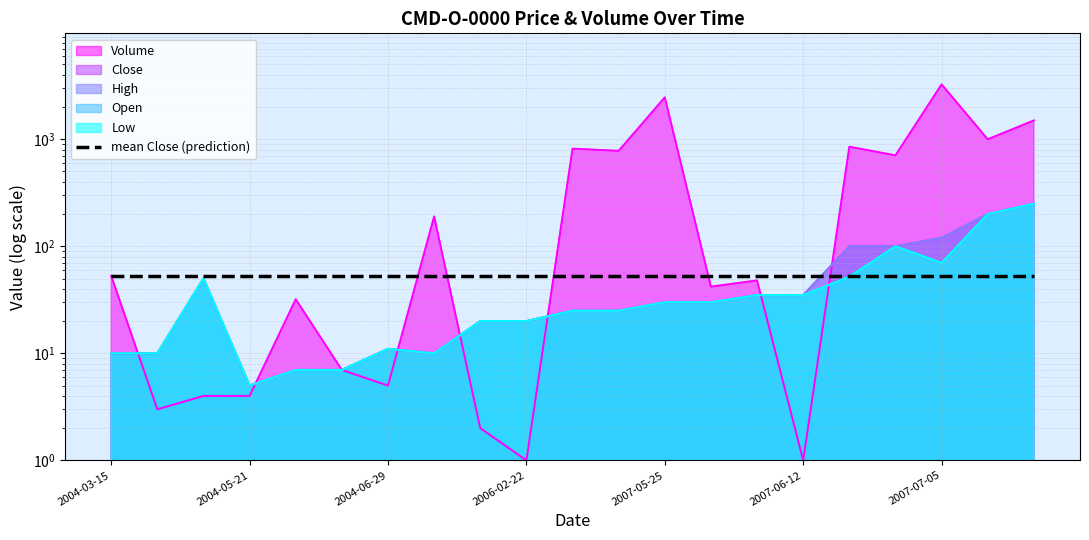

How many values in the Close series exceed 25?

10